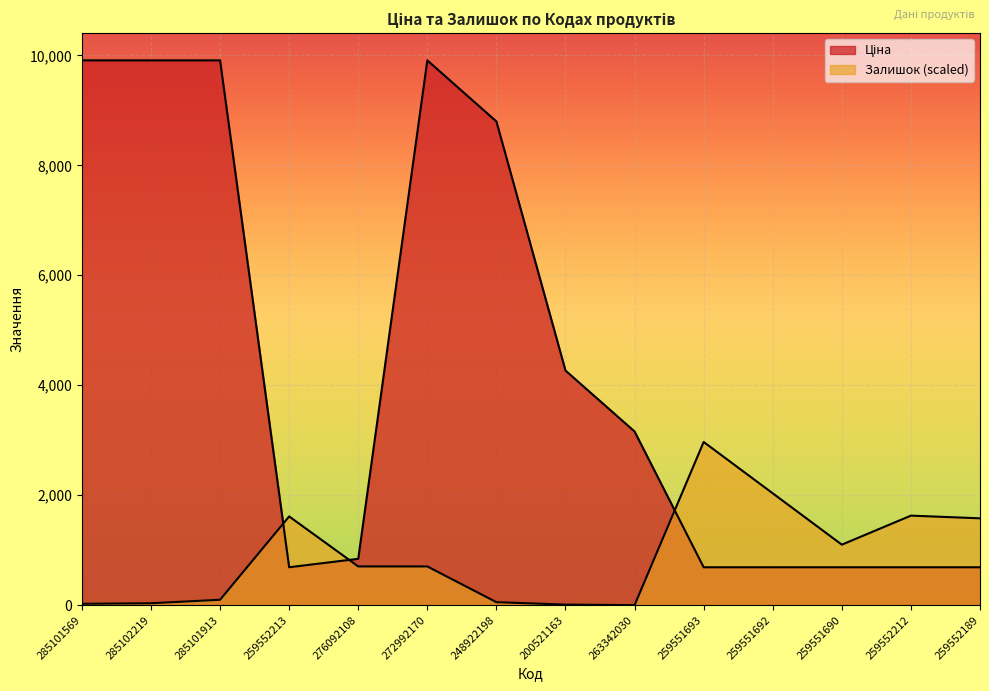

Which category has the lowest value in the Ціна series?

259552213